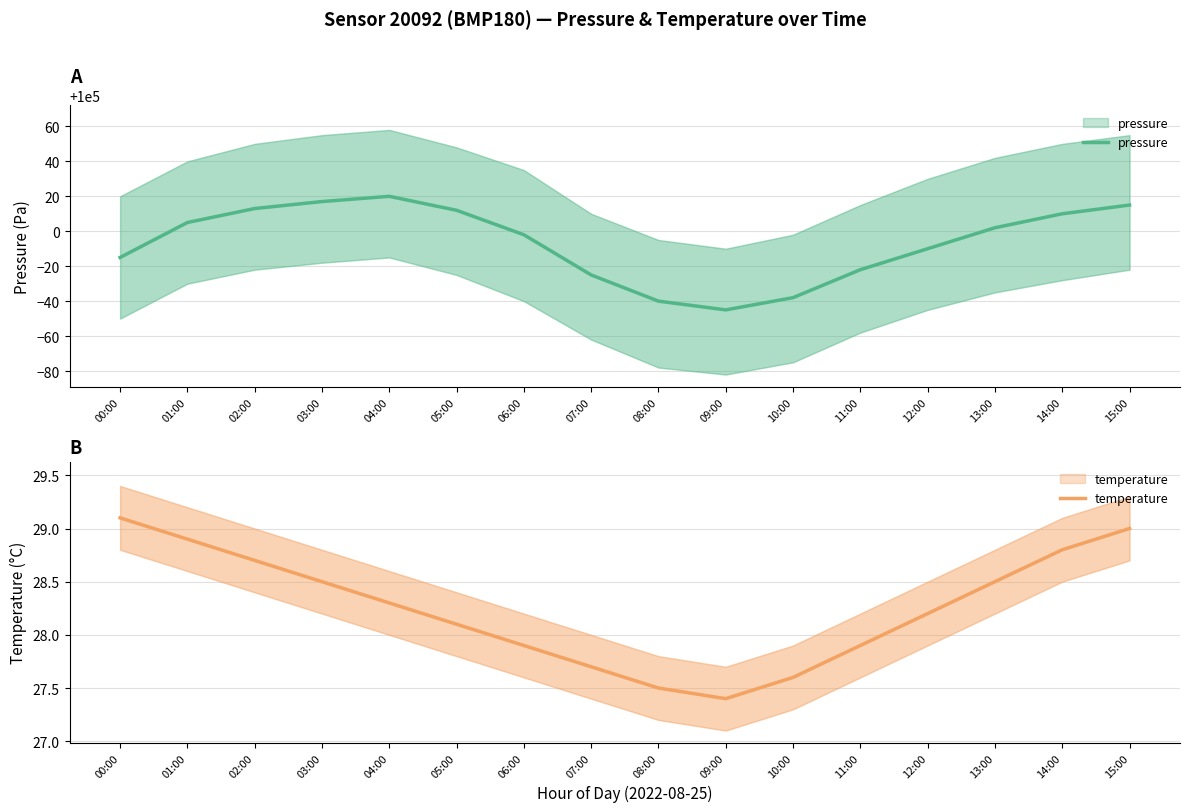

Is it true that pressure equals 29330.7 at 14:00?

False